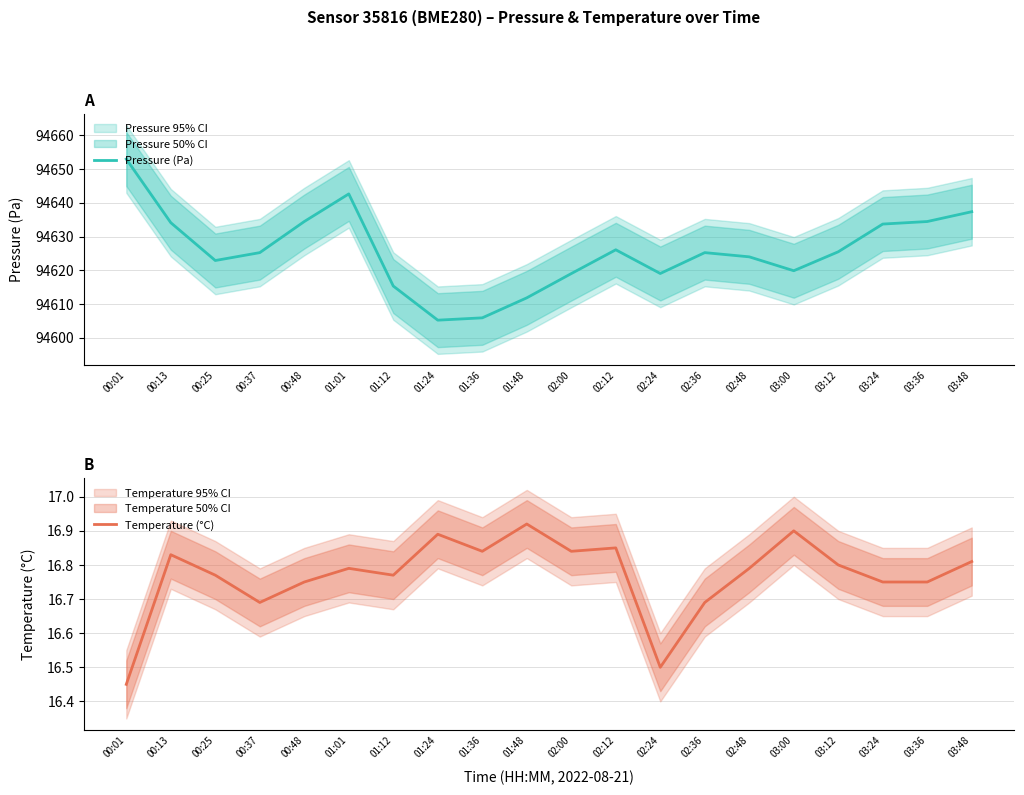

What is the average value of the Temperature (°C) series?

16.8